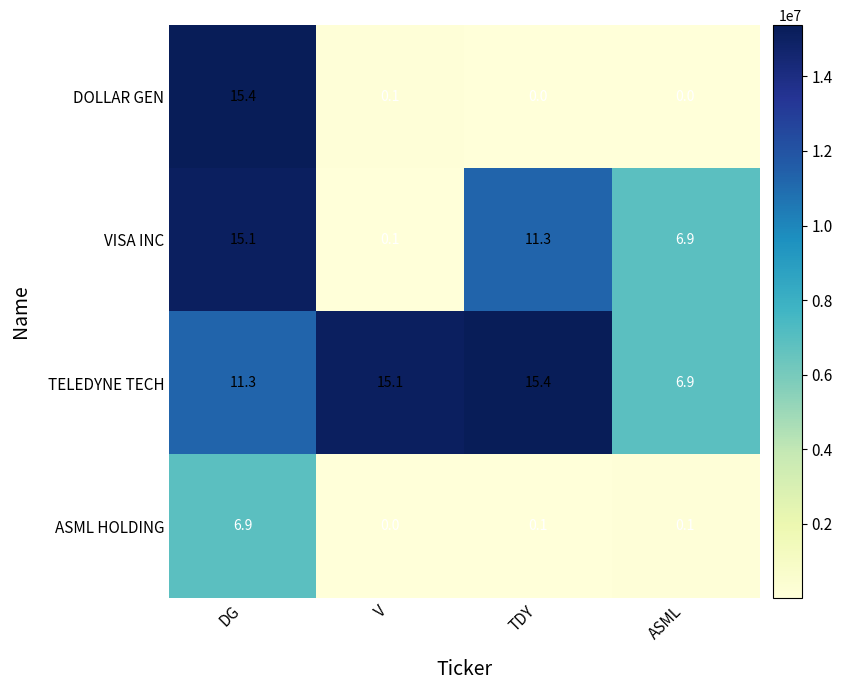

What is the total value across all series at DG?

48.7